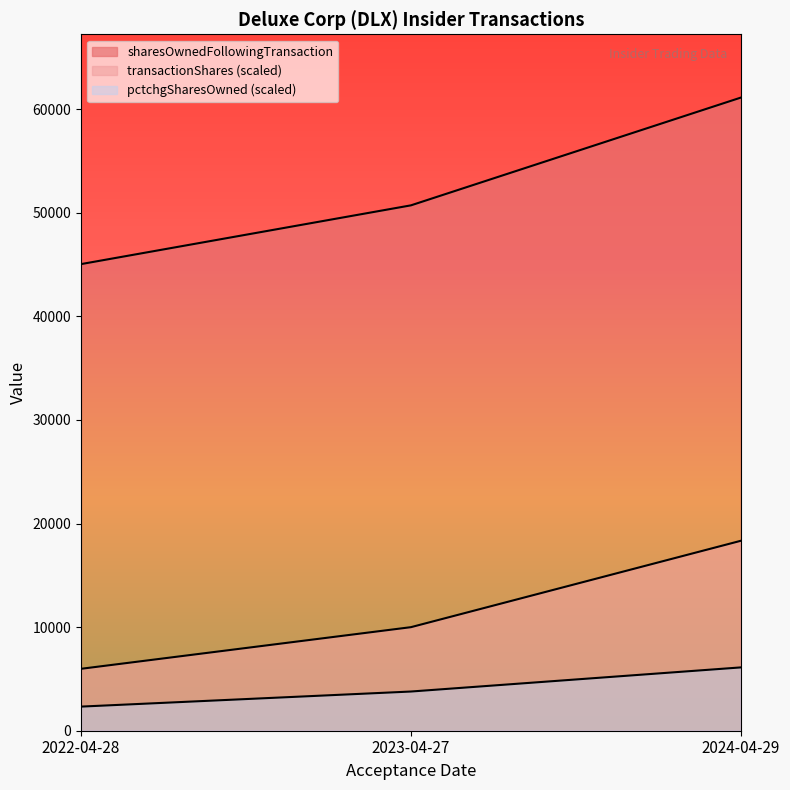

Is the value of transactionShares at 2022-04-28 greater than the value of pctchgSharesOwned at 2022-04-28?

Yes